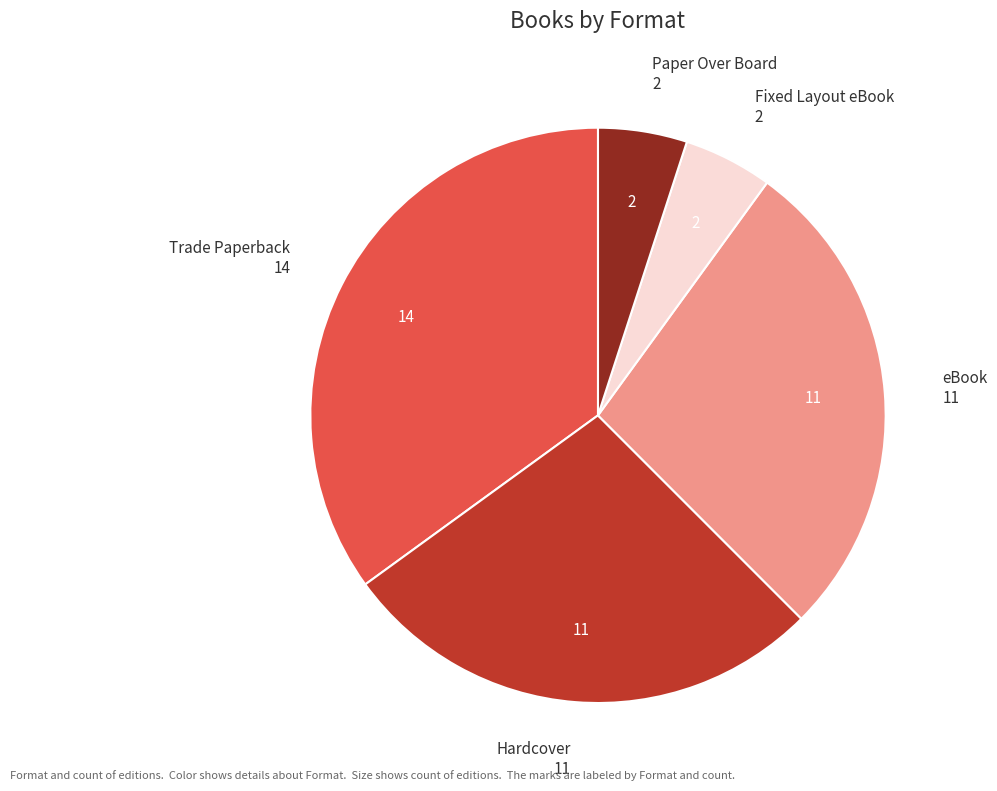

Does any single category account for the majority?

No